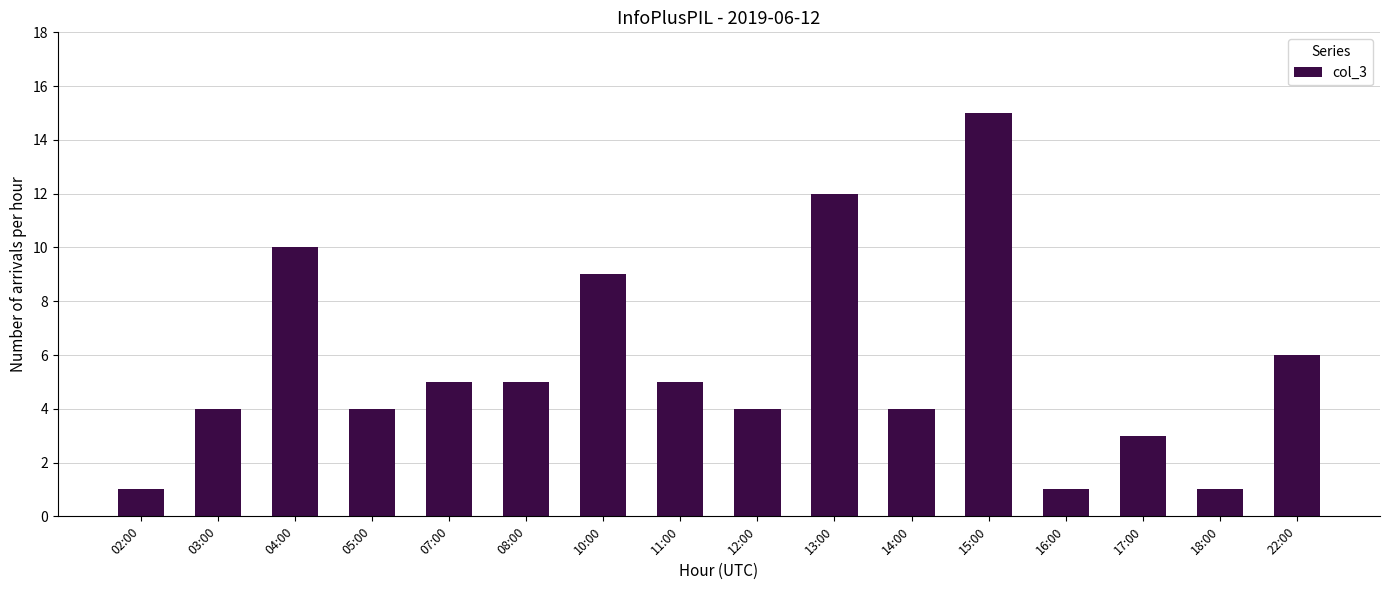

What position from the left is 16:00?

13